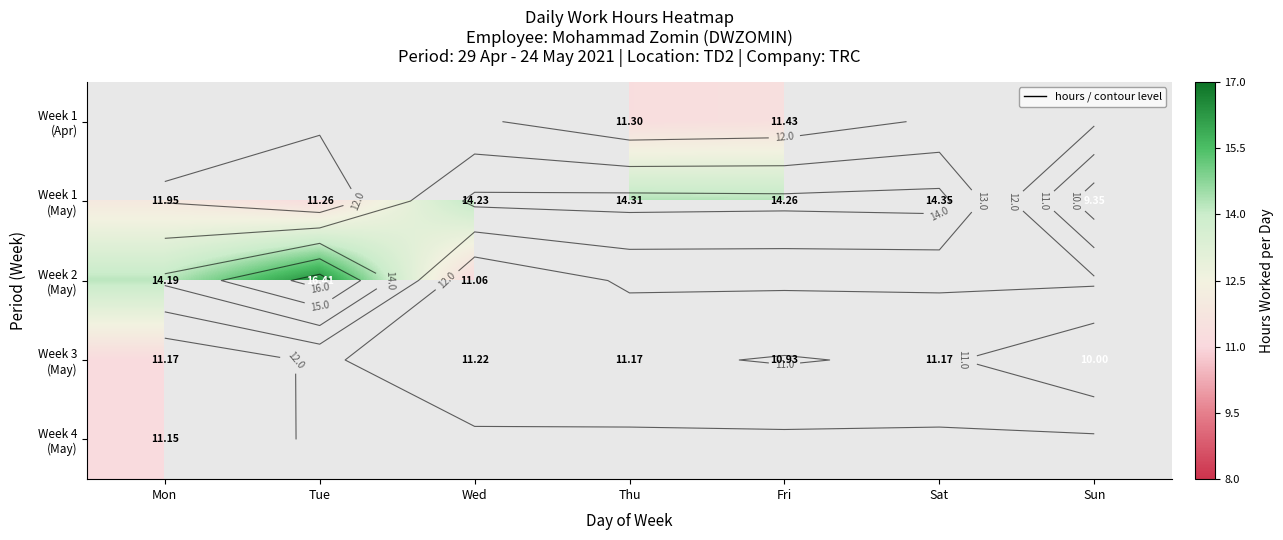

How many values in the Week 1 (May) series exceed 14?

4